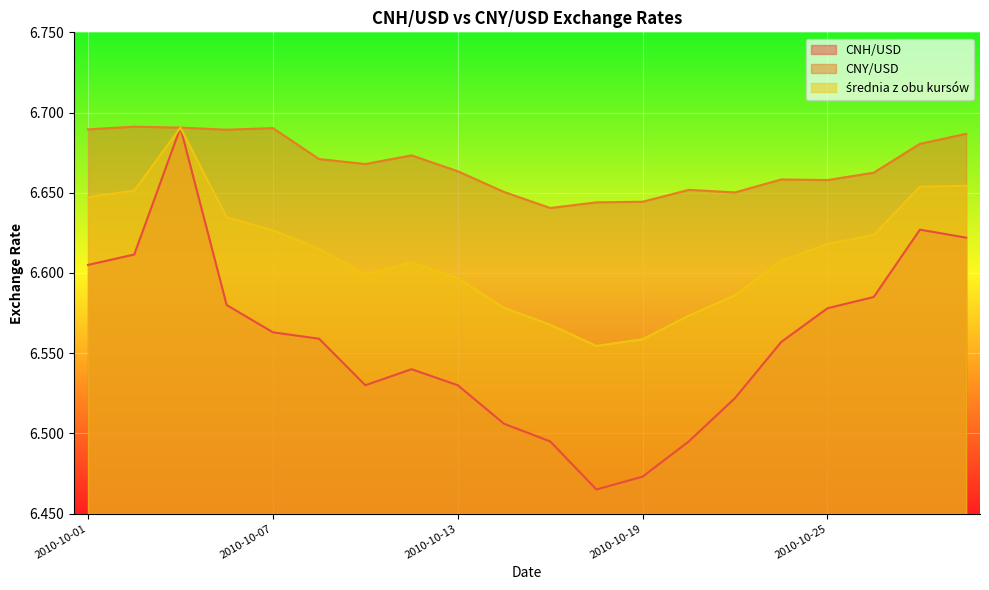

Is the value of CNH/USD at 2010-10-13 greater than the value of średnia z obu kursów at 2010-10-22?

No